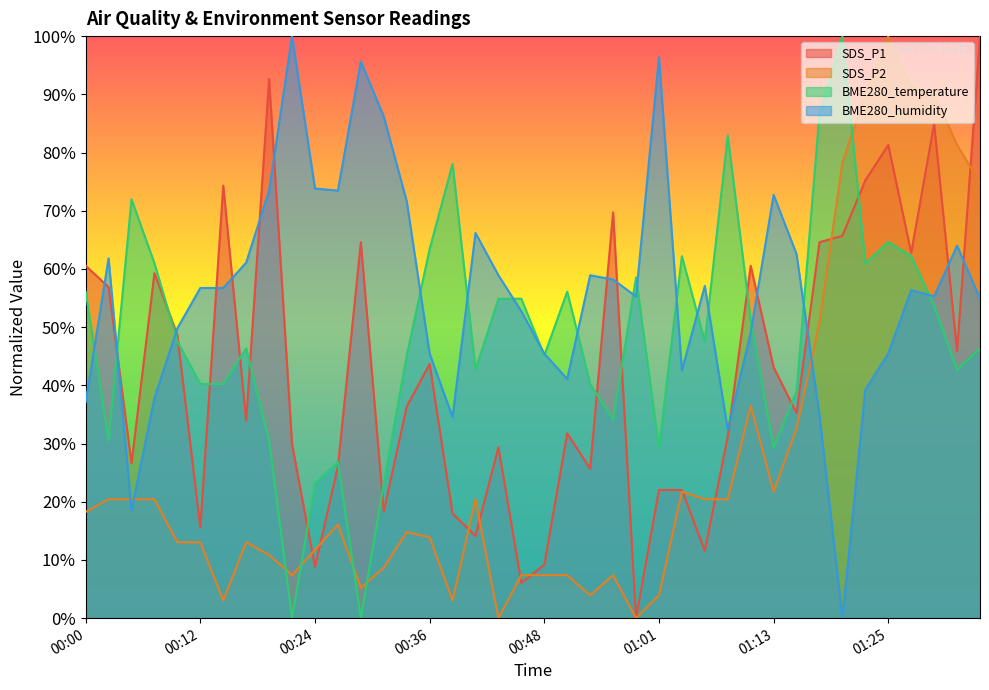

List the series in order of their peak value, highest first.

SDS_P1, SDS_P2, BME280_temperature, BME280_humidity